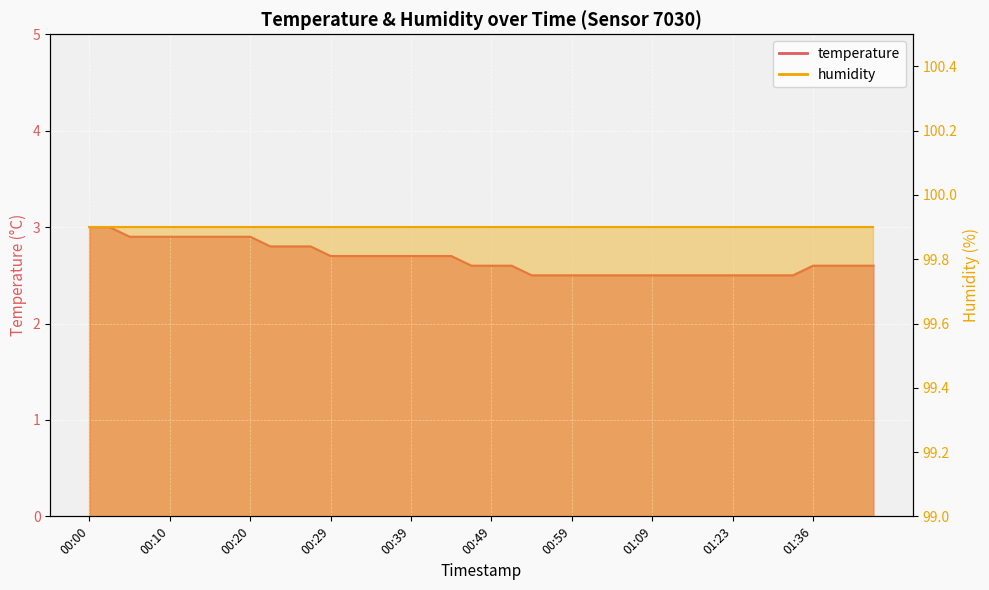

Reading right to left, extract all data points from this chart.

2.6	2.6	2.6	2.6	2.5	2.5	2.5	2.5	2.5	2.5	2.5	2.5	2.5	2.5	2.5	2.5	2.5	2.5	2.6	2.6	2.6	2.7	2.7	2.7	2.7	2.7	2.7	2.7	2.8	2.8	2.8	2.9	2.9	2.9	2.9	2.9	2.9	2.9	3.0	3.0